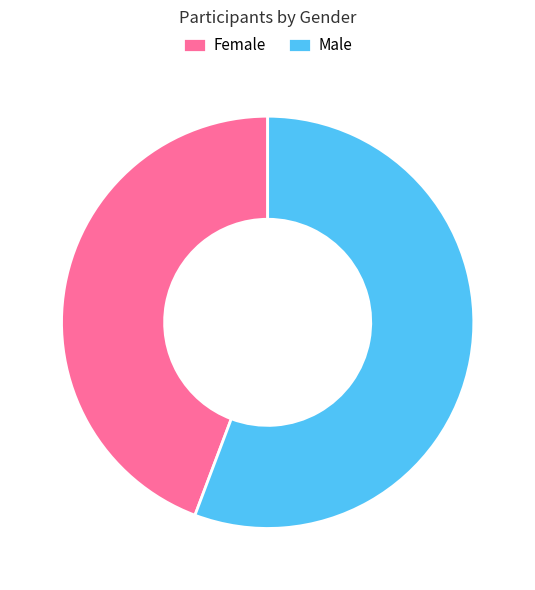

What is the ratio of the value at Female to the value at Male?

0.8